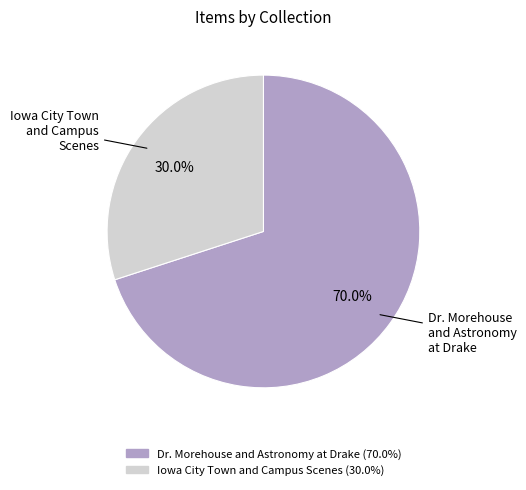

Is there any slice that represents more than half of the pie?

Yes